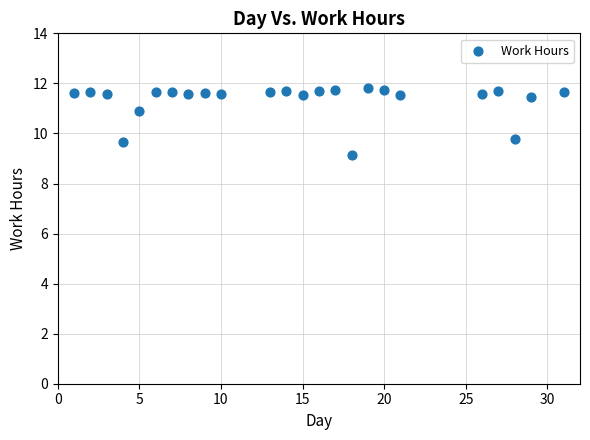

What is the range of Y values (max minus min)?

2.7